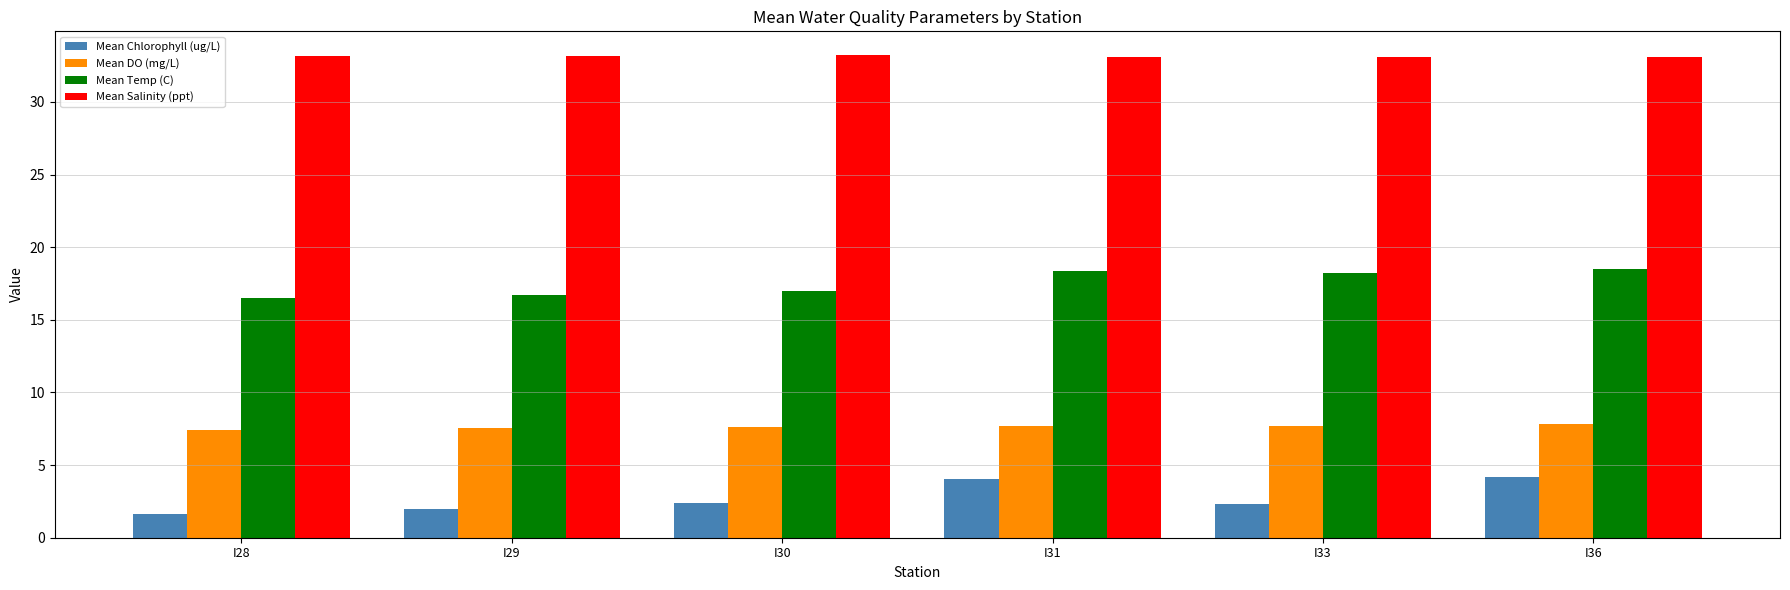

What is the total value across all series at I28?

58.7